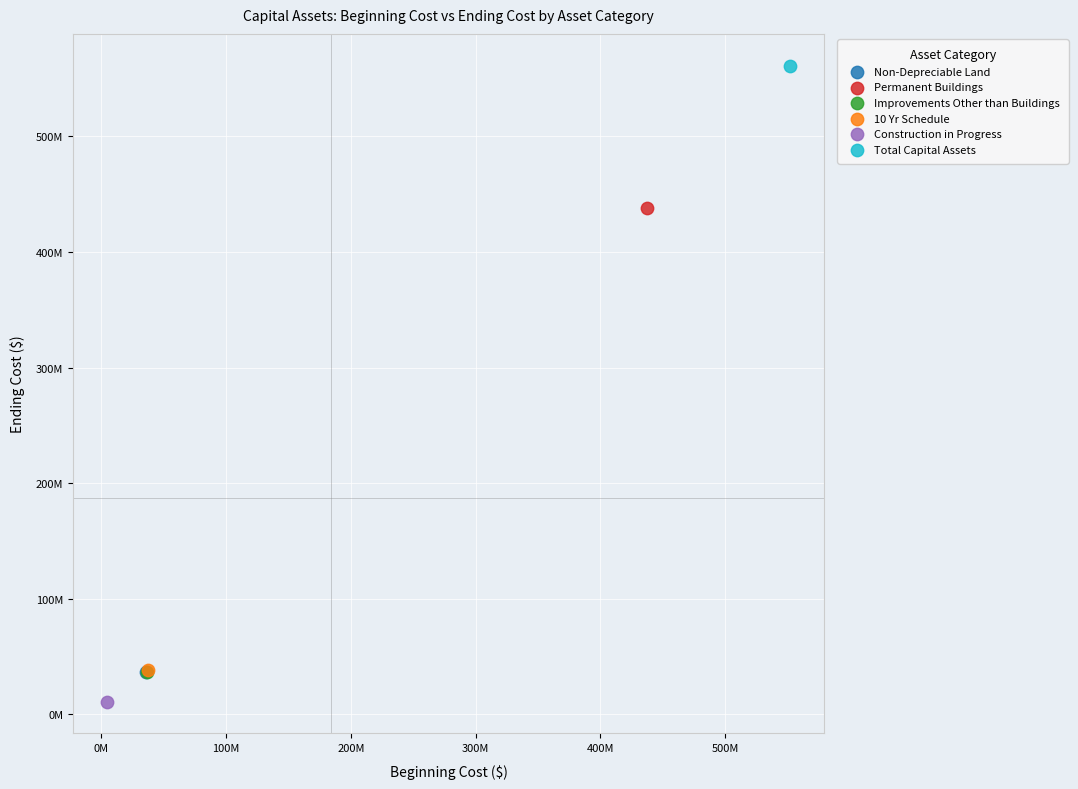

What are all the series names shown in the legend?

Non-Depreciable Land, Permanent Buildings, Improvements Other than Buildings, 10 Yr Schedule, Construction in Progress, Total Capital Assets